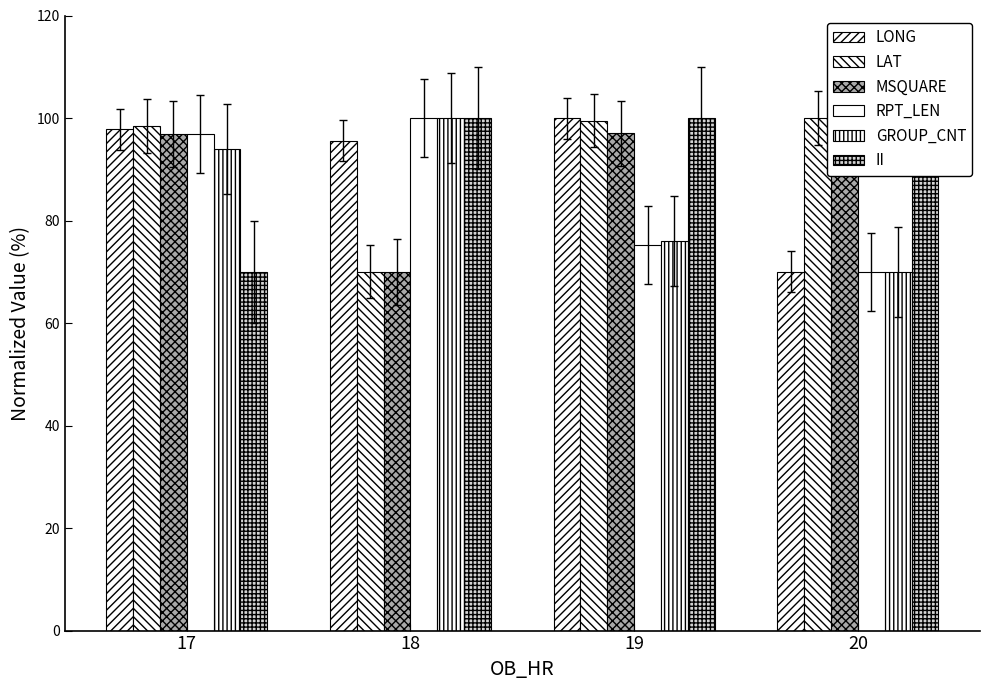

The value of RPT_LEN at 19 is 22.3. True or false?

False